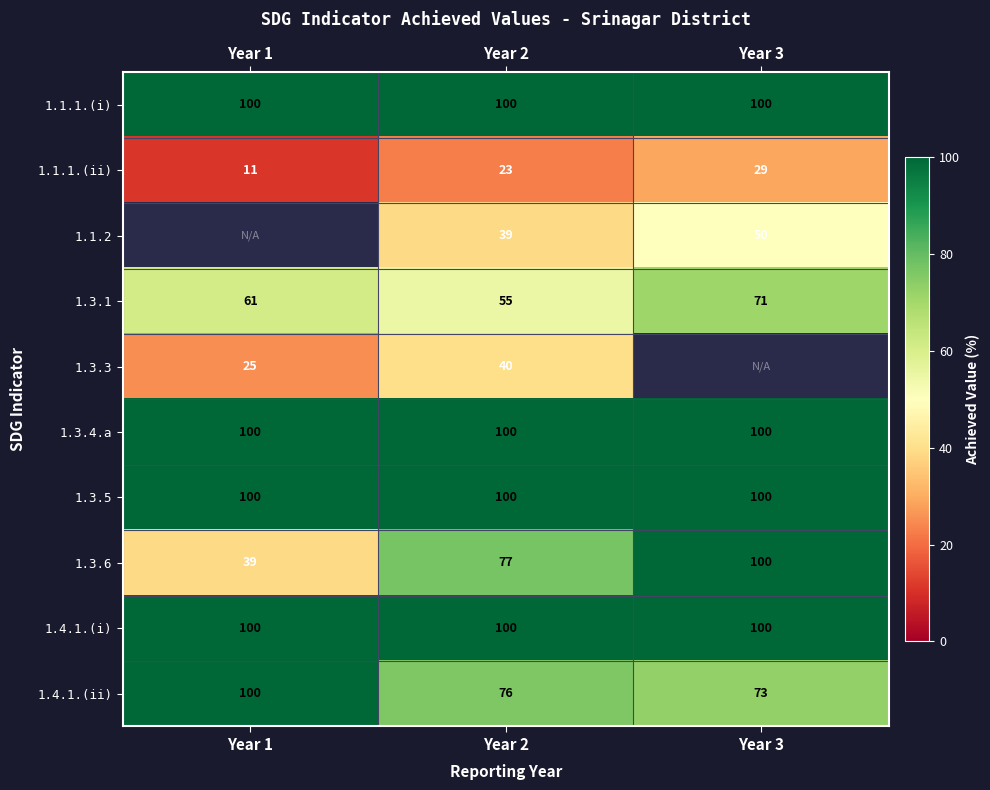

What is the approximate value of 1.1.1.(i) at Year 3?

100